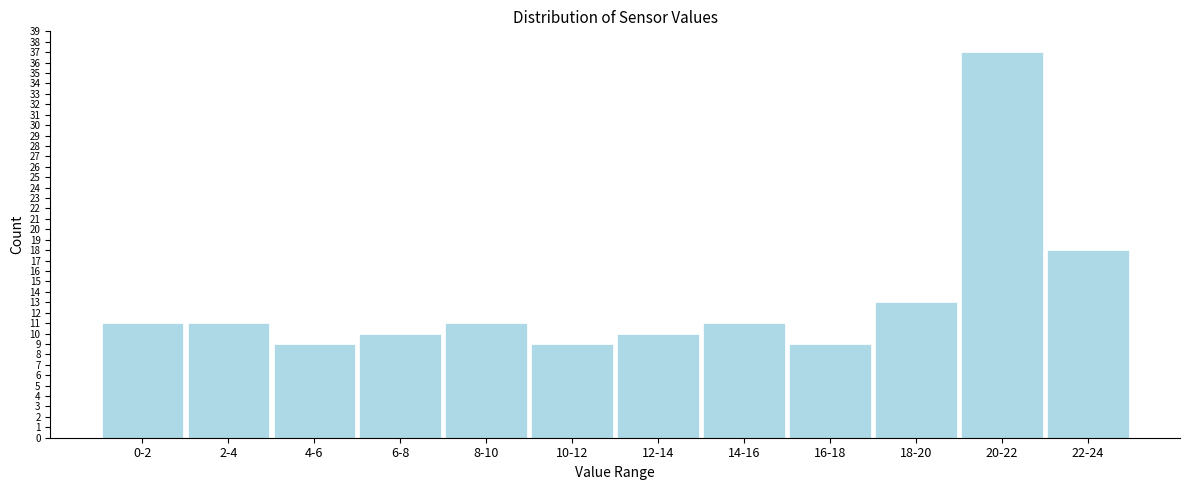

Reading left to right, list all the values displayed in this chart.

11	11	9	10	11	9	10	11	9	13	37	18